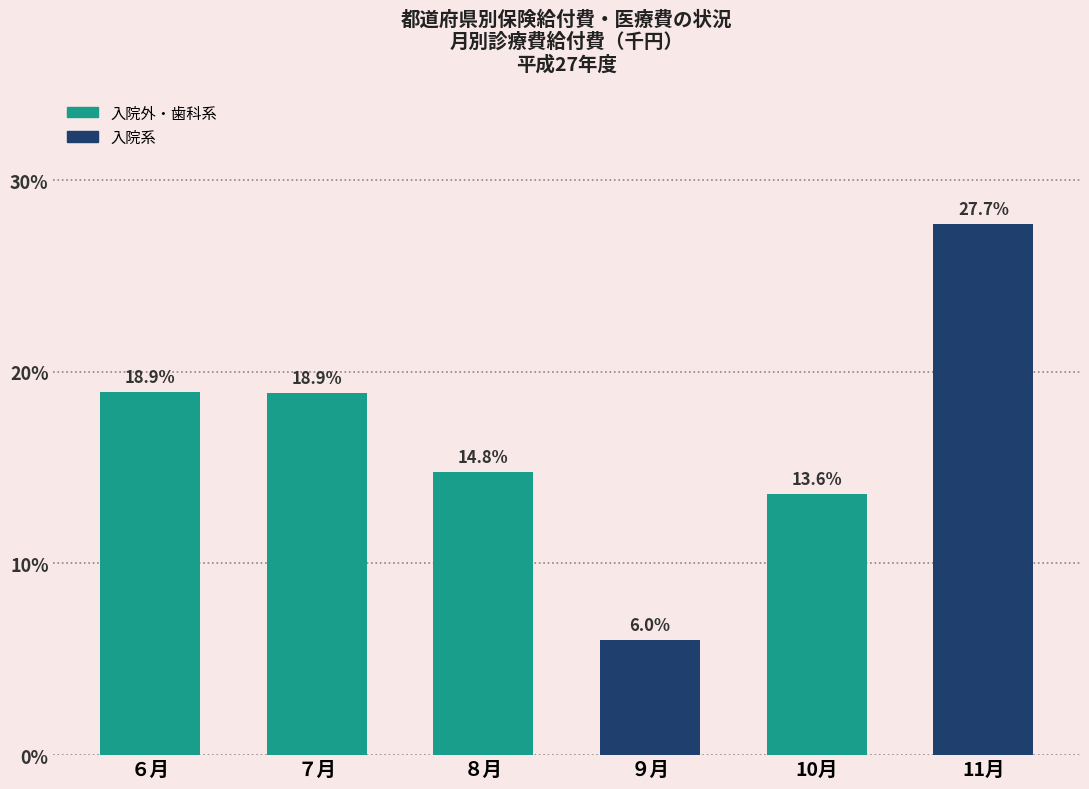

Reading left to right, extract all data points from this chart.

18.9	18.9	14.8	6.0	13.6	27.7